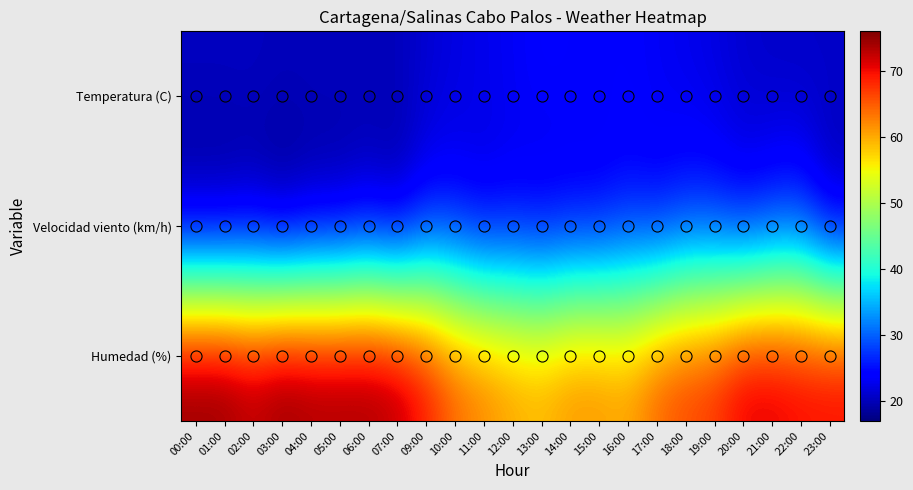

Which category has the highest value across all series?

00:00